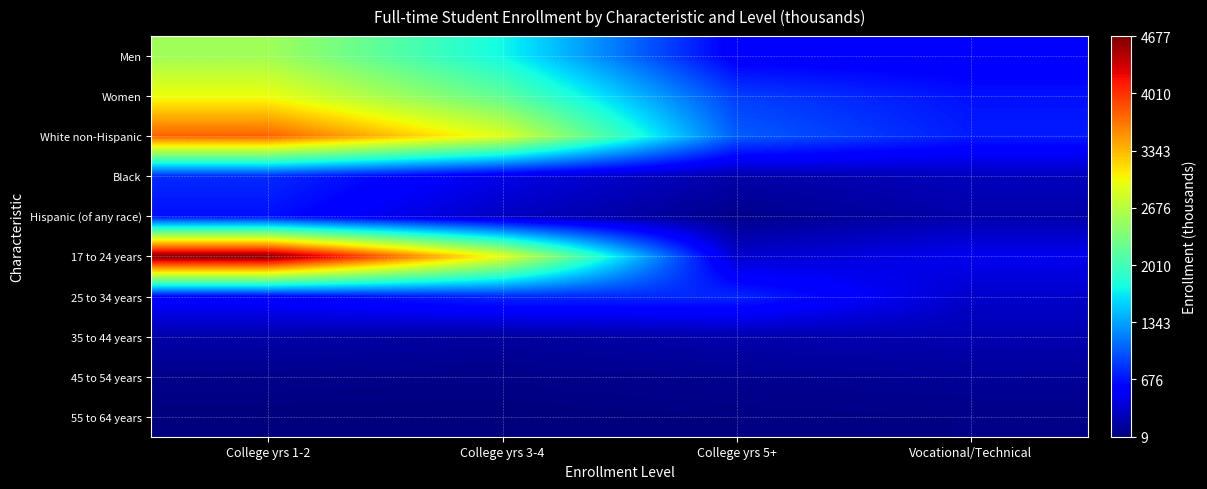

How many series are shown in this chart?

10